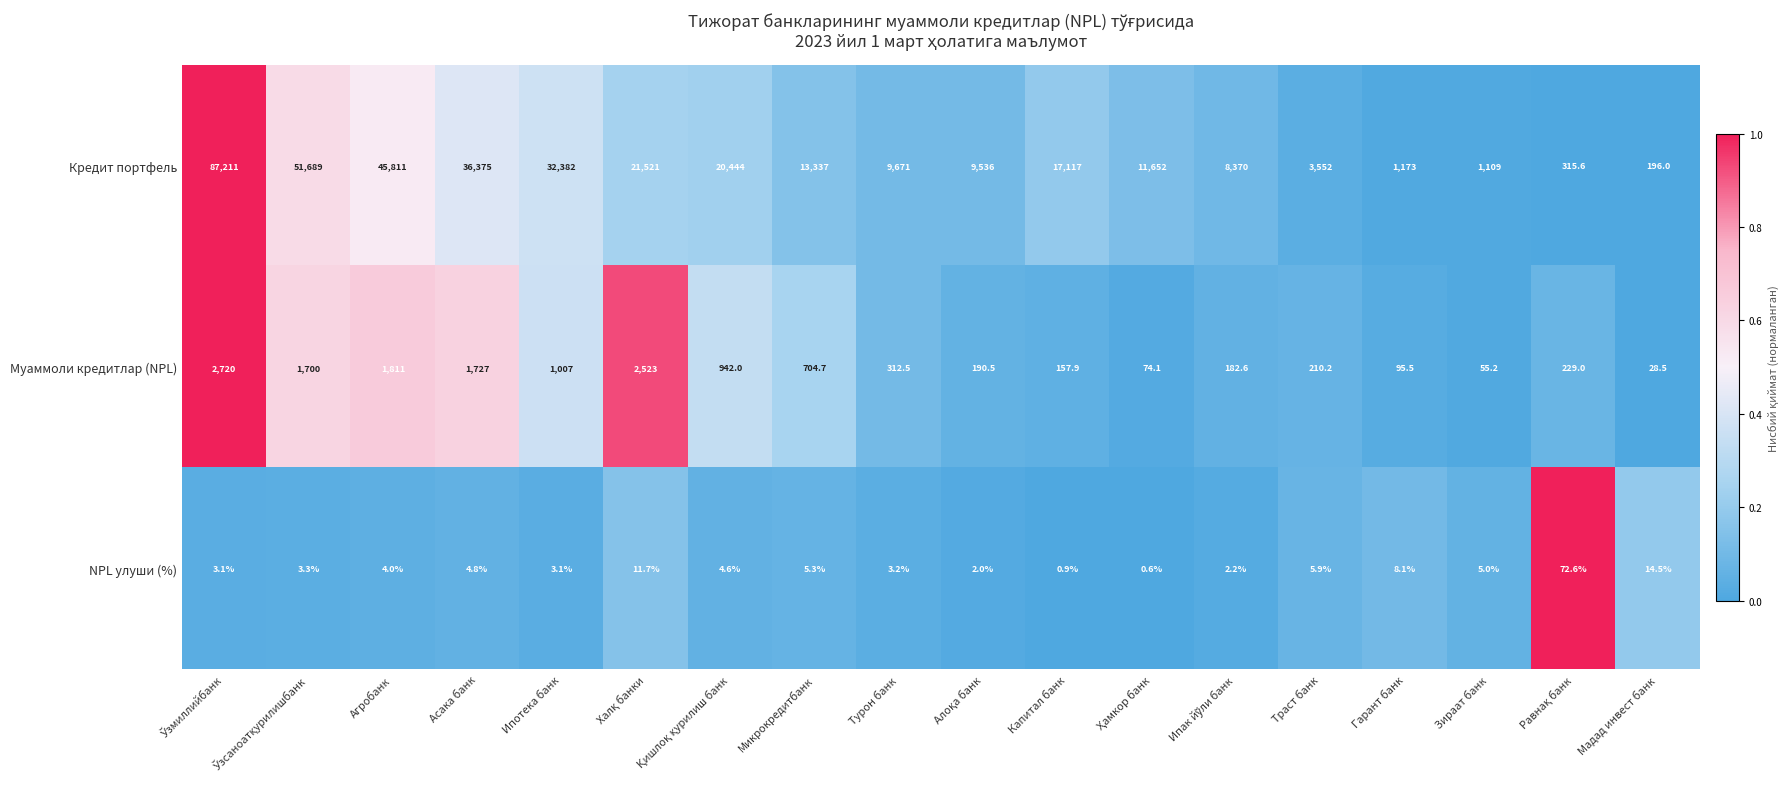

What is the maximum value for Кредит портфель?

87211.0